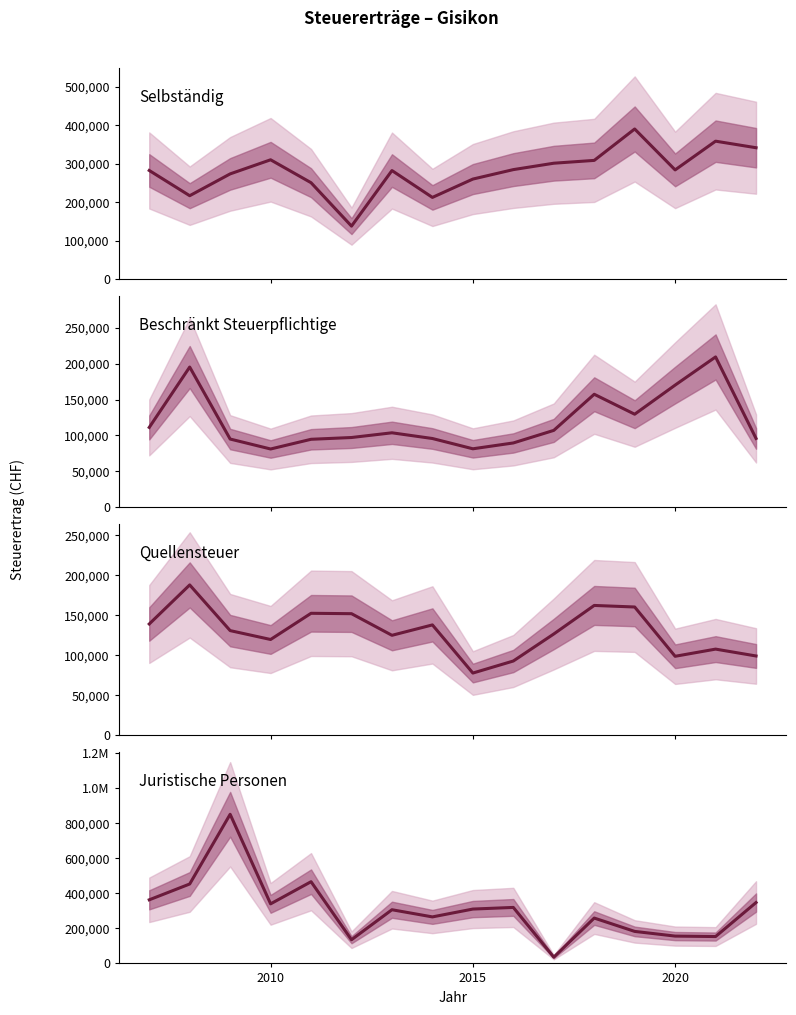

What is the difference between the second highest and second lowest values in the Quellensteuer-pflichtige series?

69511